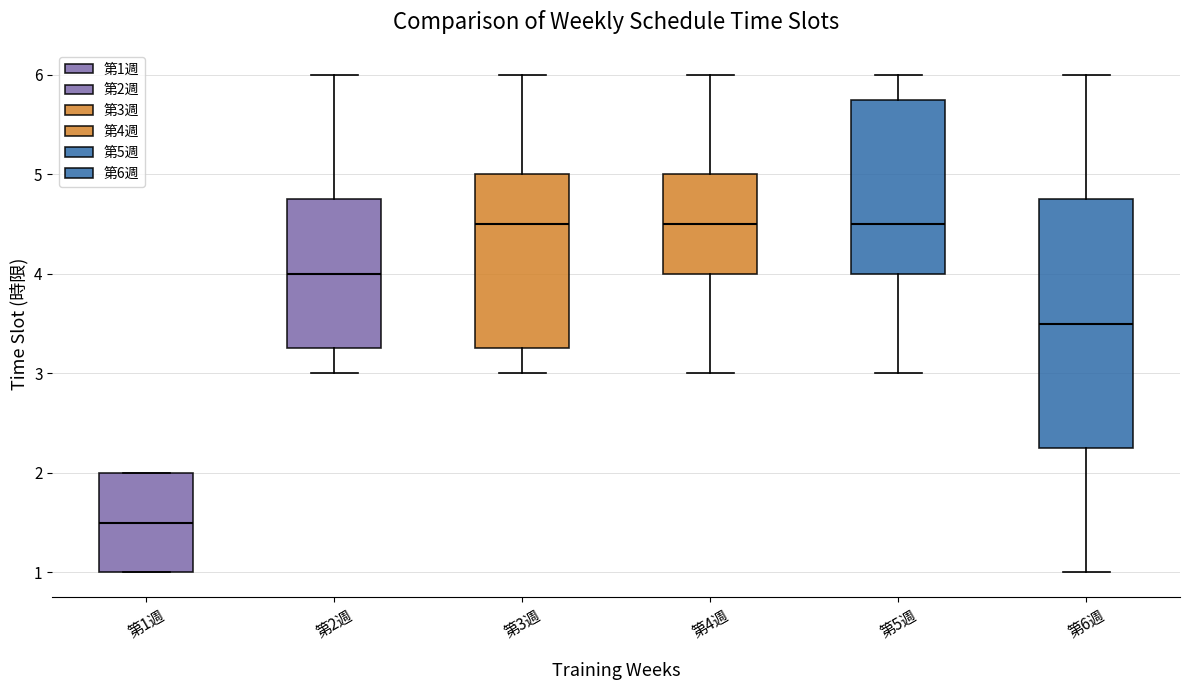

Reading left to right, transcribe this box plot: for each box, give where its median line is, the range the box spans, and where its two whiskers end, as read against the y-axis. The values are not printed on the chart, so give them approximately, as read against the axis.

第1週: median 1.5, box 1.0 to 2.0, whiskers 1.0 to 2.0
第2週: median 4.0, box 3.3 to 4.8, whiskers 3.0 to 6.0
第3週: median 4.5, box 3.3 to 5.0, whiskers 3.0 to 6.0
第4週: median 4.5, box 4.0 to 5.0, whiskers 3.0 to 6.0
第5週: median 4.5, box 4.0 to 5.8, whiskers 3.0 to 6.0
第6週: median 3.5, box 2.3 to 4.8, whiskers 1.0 to 6.0